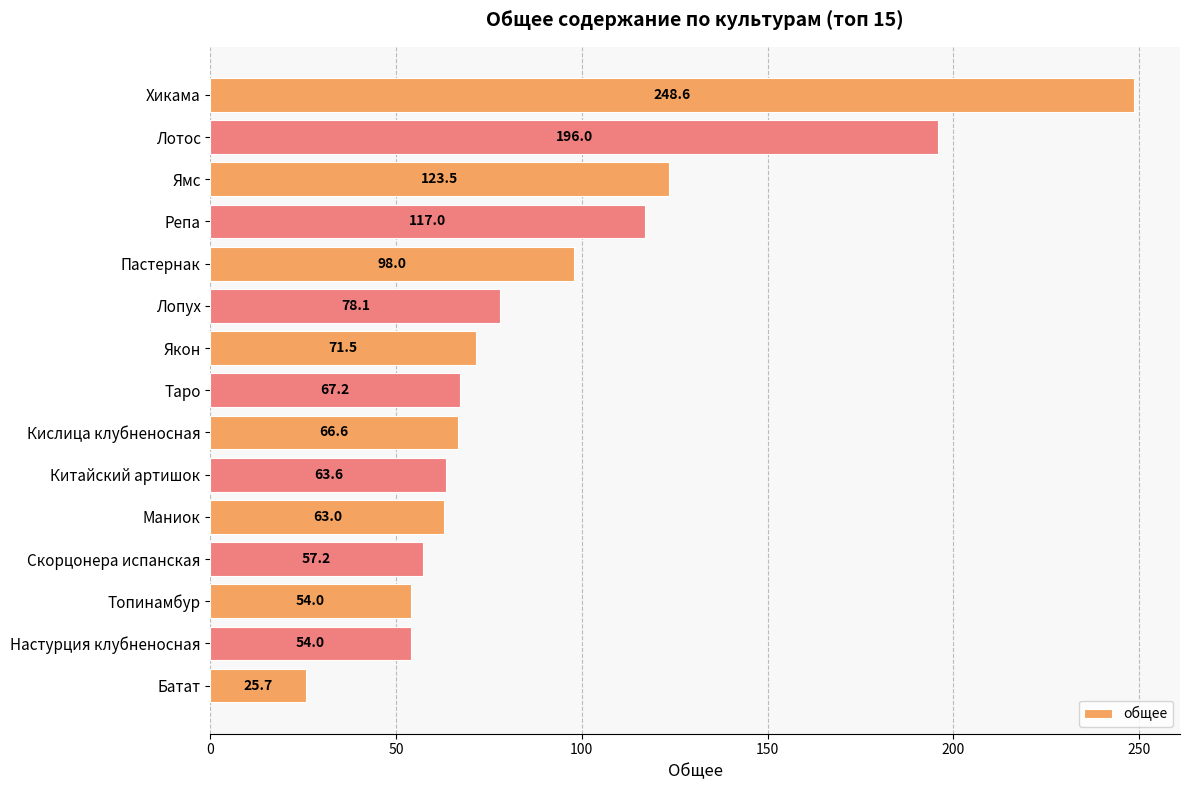

True or false: the data shows 57.2 at Скорцонера испанская.

True